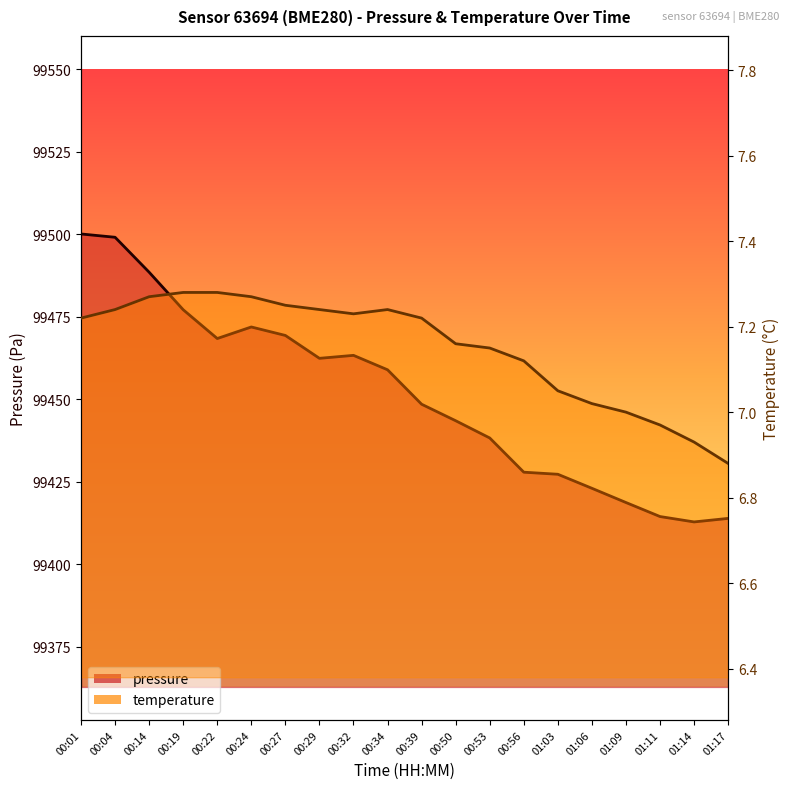

Rank the categories by temperature value from lowest to highest.

01:17, 01:14, 01:11, 01:09, 01:06, 01:03, 00:56, 00:53, 00:50, 00:01, 00:39, 00:32, 00:04, 00:29, 00:34, 00:27, 00:14, 00:24, 00:19, 00:22